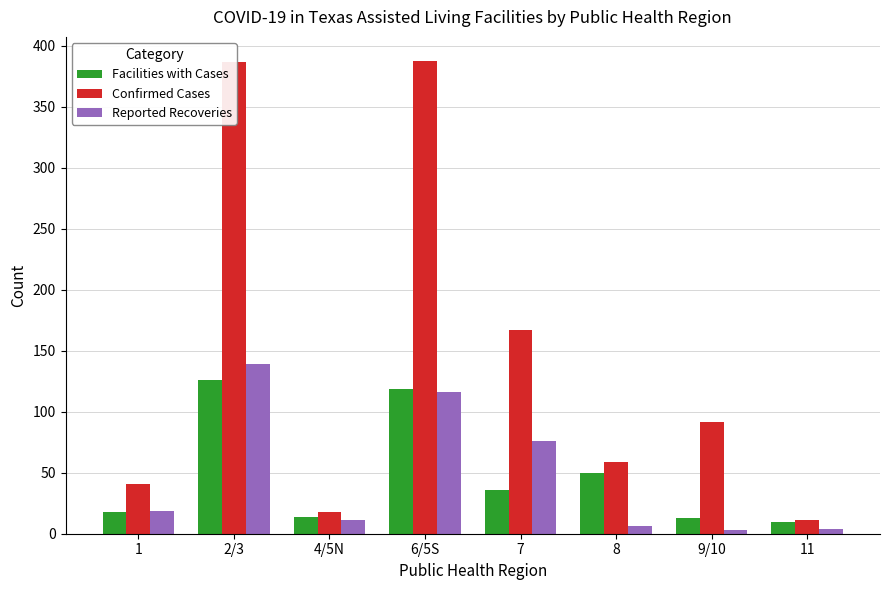

What is the sum of all Confirmed Cases values?

1163